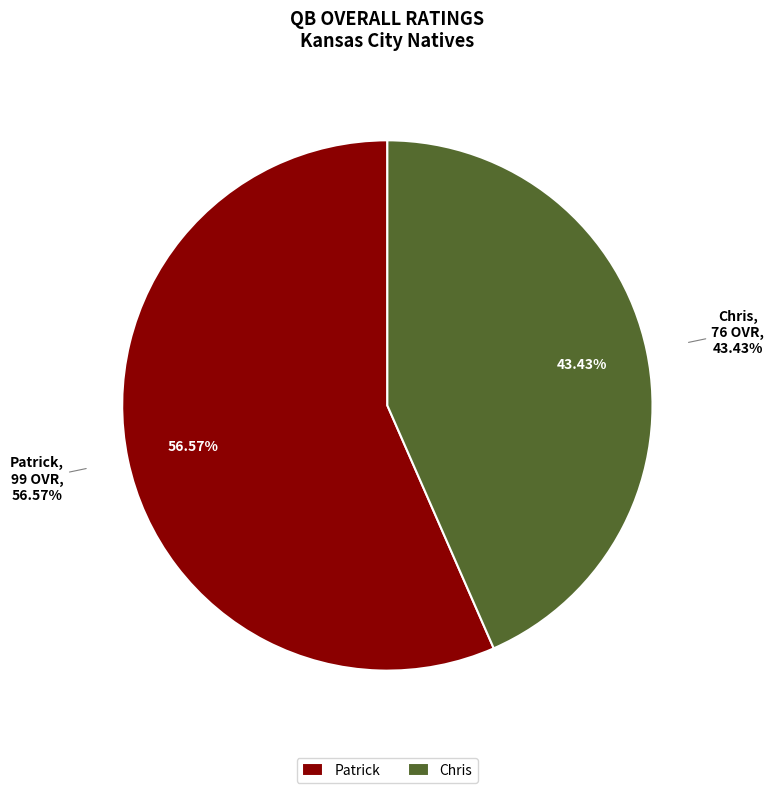

What percentage is the Chris slice, to the nearest percent?

43%